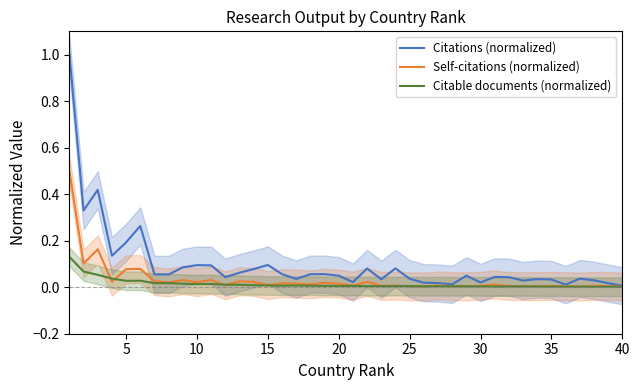

The Self-citations (normalized) series shows 0.0 at 15. True or false?

True